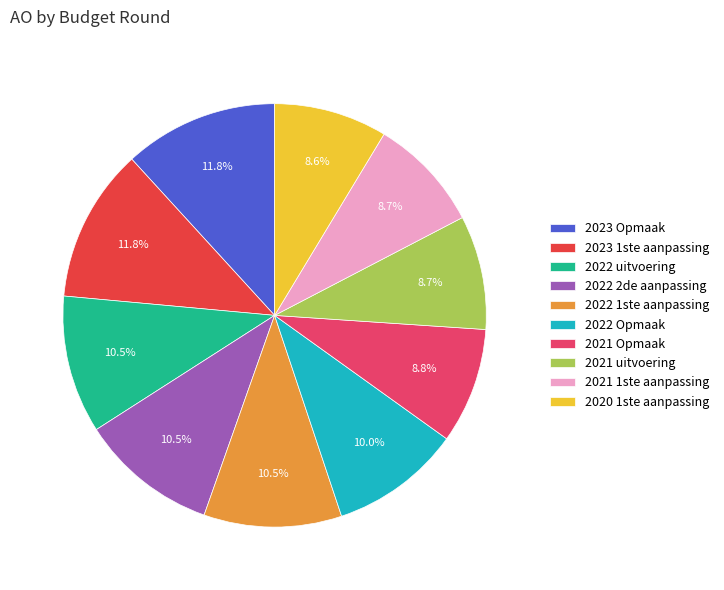

Does 2020 1ste aanpassing account for over 50% of the chart?

No